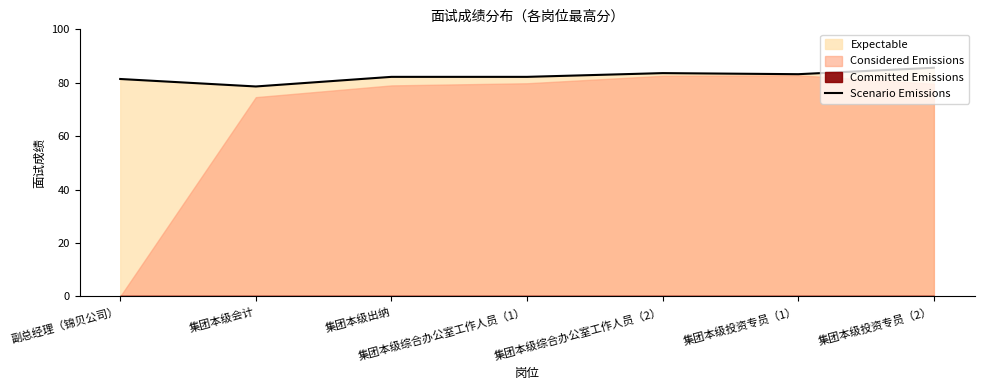

True or false: the data shows 81.4 at 副总经理（锦贝公司）.

True